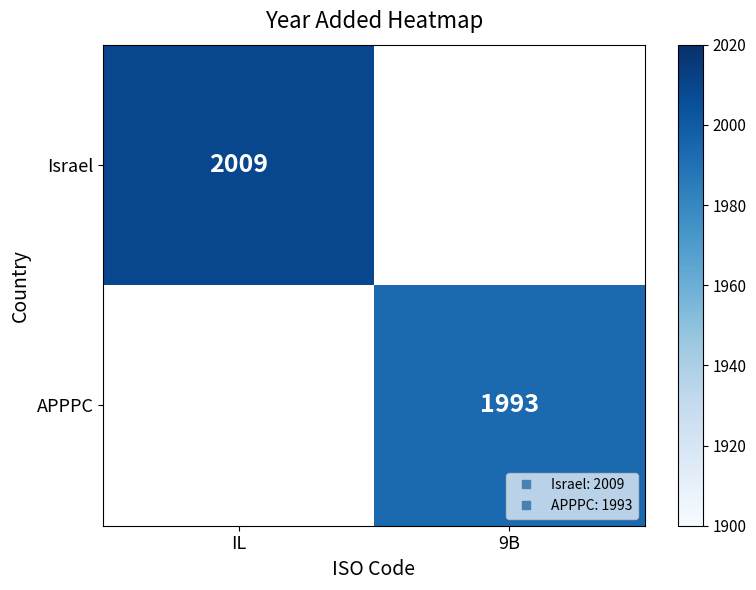

Which series has the widest spread of values?

Israel